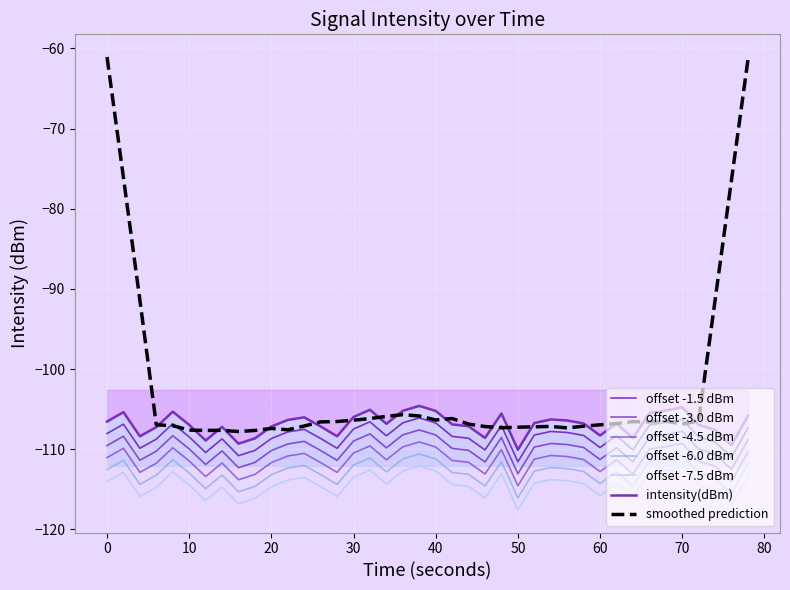

What is the difference between the maximum and minimum values?

5.5